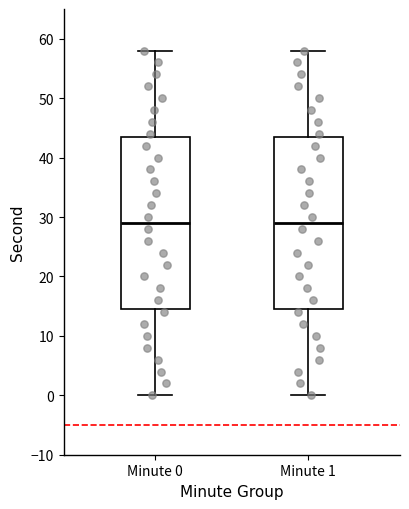

Where does the median line of the box for Minute 0 sit on the y-axis? The values are not printed on the chart, so give them approximately, as read against the axis.

29